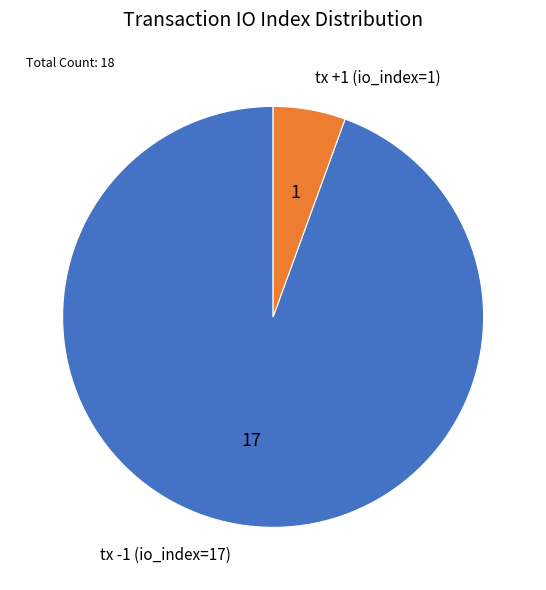

Between tx +1 (io_index=1) and tx -1 (io_index=17), which is larger?

tx -1 (io_index=17)